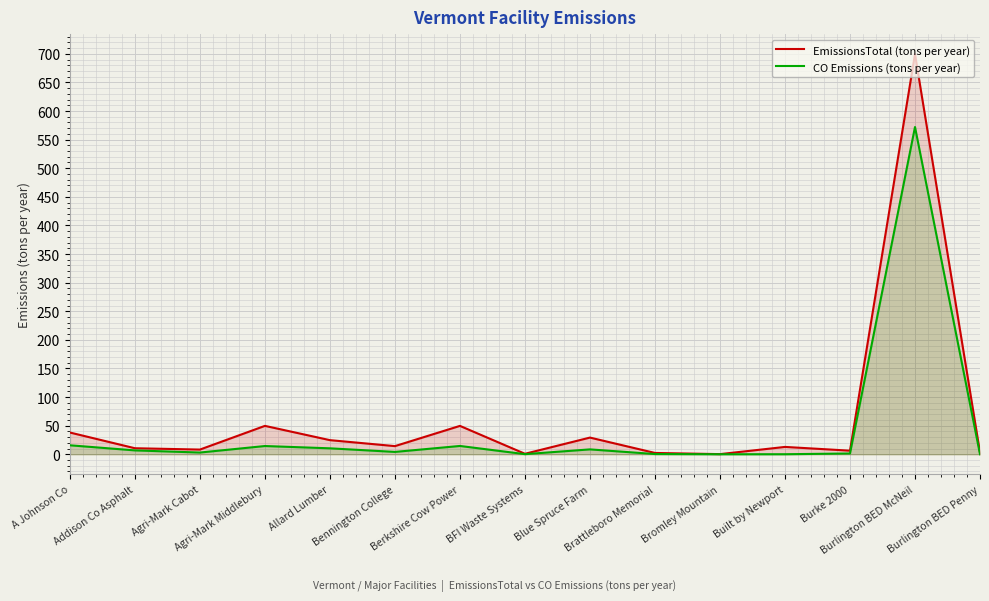

Read the EmissionsTotal (tons per year) value at Berkshire Cow Power.

49.6